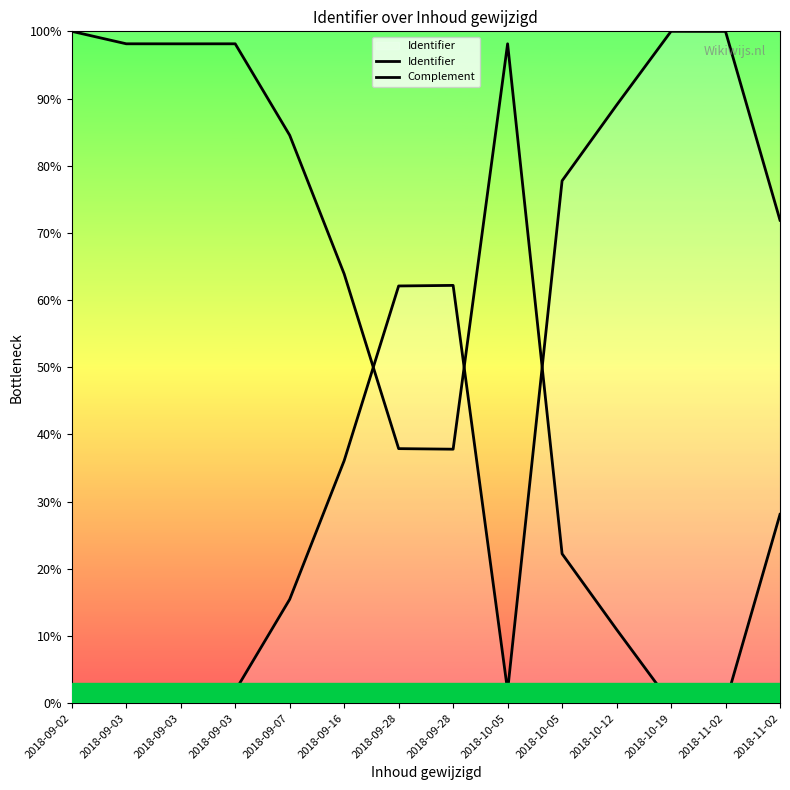

Which category has the lowest value across all series?

2018-09-02